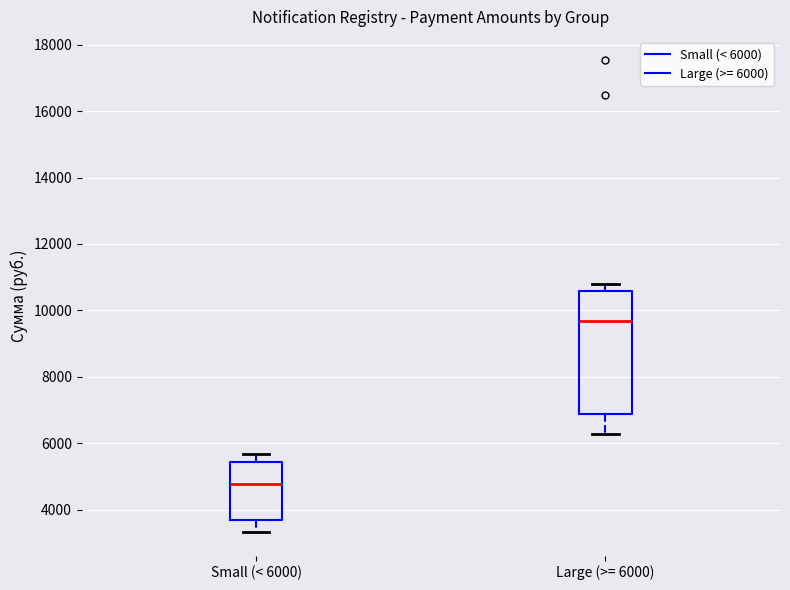

Which box has the lowest median line?

Small (< 6000)